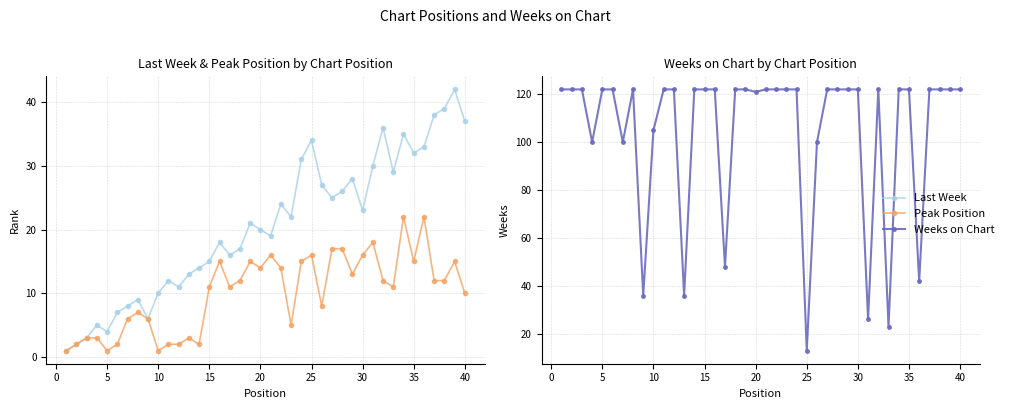

Which series has the largest total across all categories?

Weeks on Chart